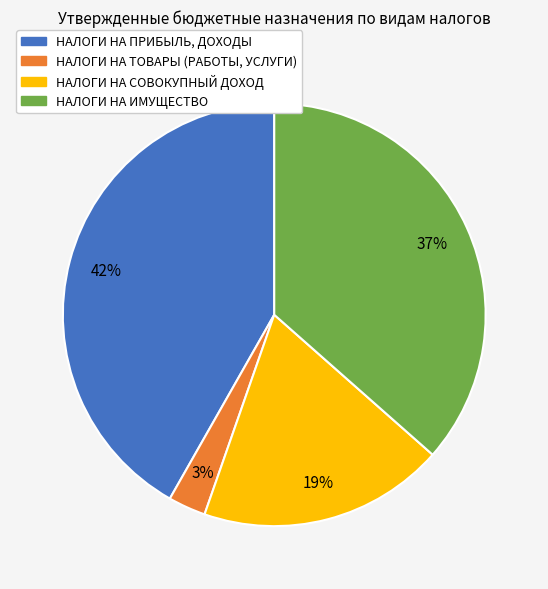

What is the ratio of the value at НАЛОГИ НА ПРИБЫЛЬ, ДОХОДЫ to the value at НАЛОГИ НА СОВОКУПНЫЙ ДОХОД?

2.2